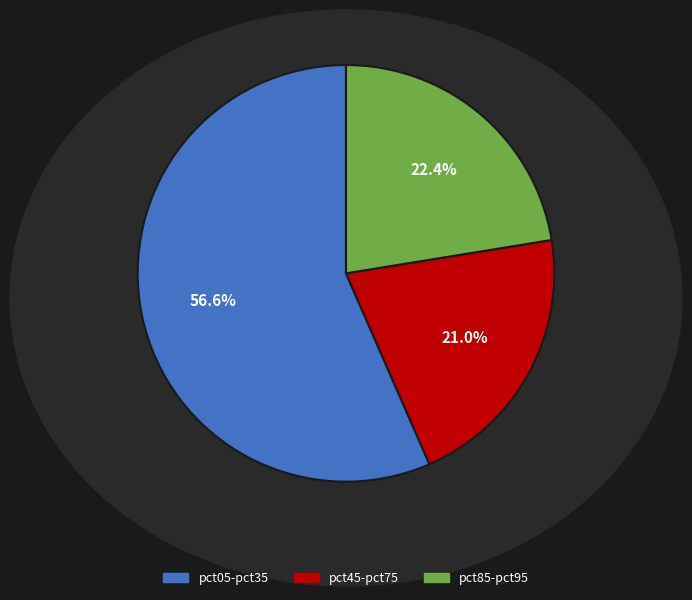

Is there a majority slice in this chart?

Yes